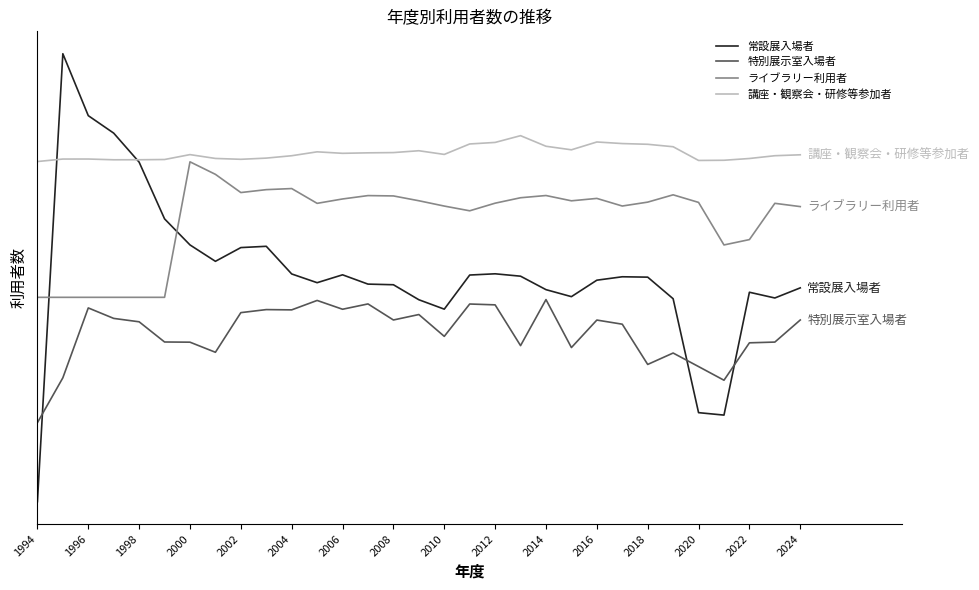

True or false: 特別展示室入場者 has more than 0 points higher than both neighbors.

True